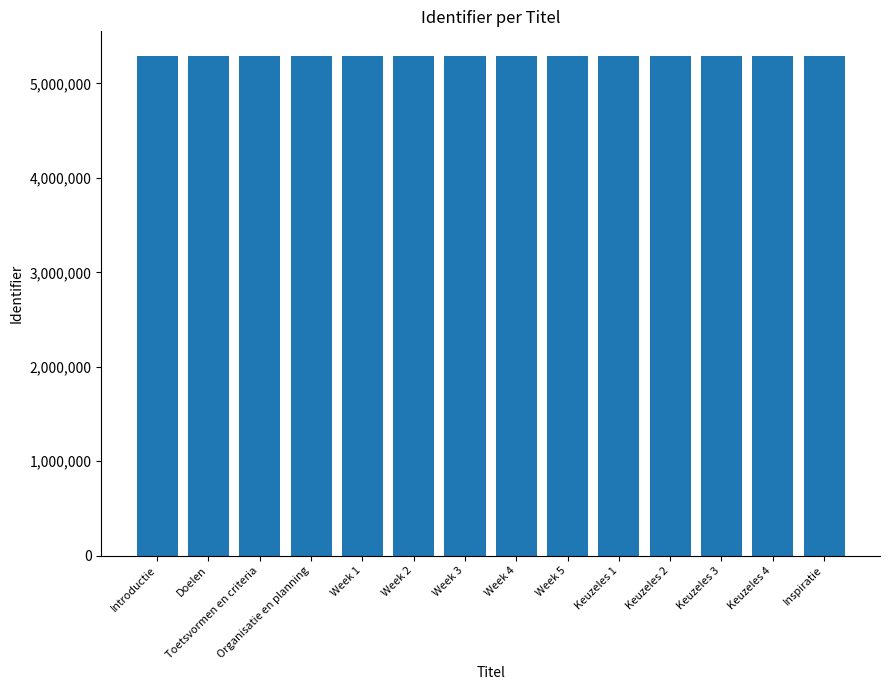

What is the average value?

5286635